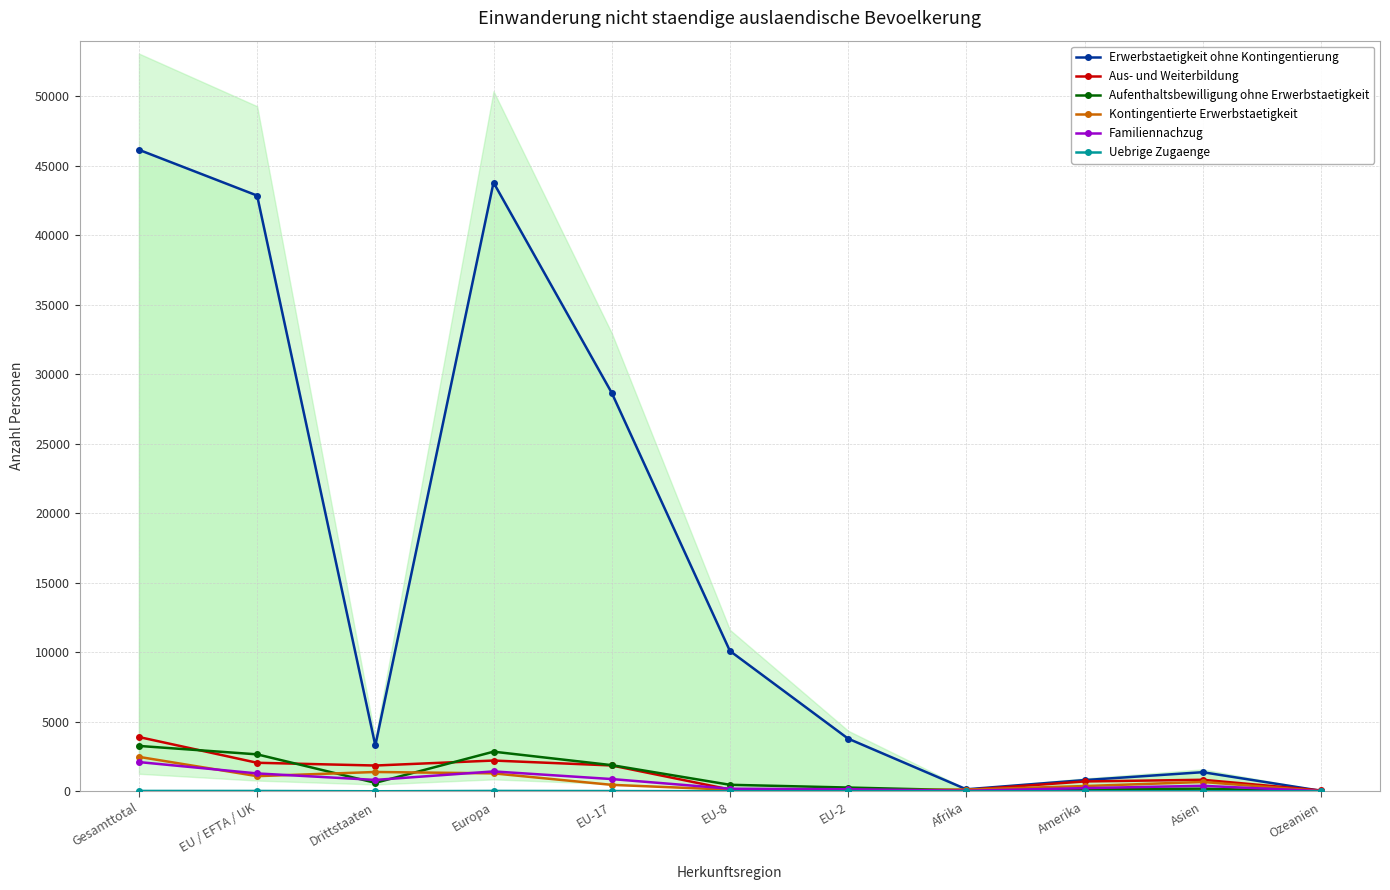

What is the label of the 4th point from the left?

Europa